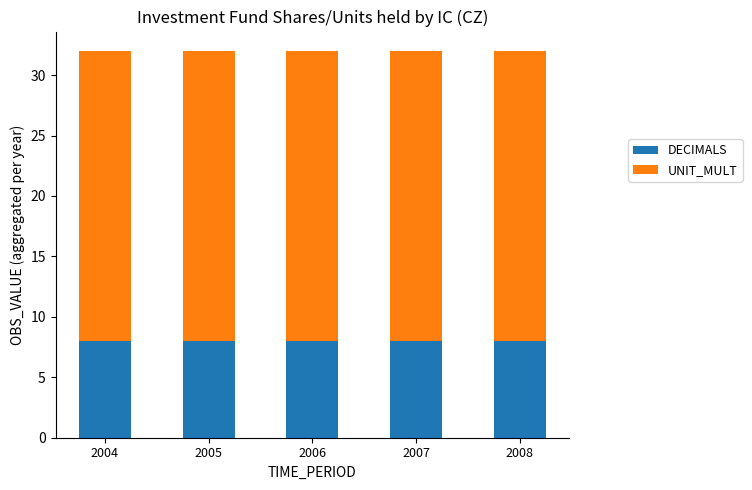

What is the lowest value of the DECIMALS series?

8